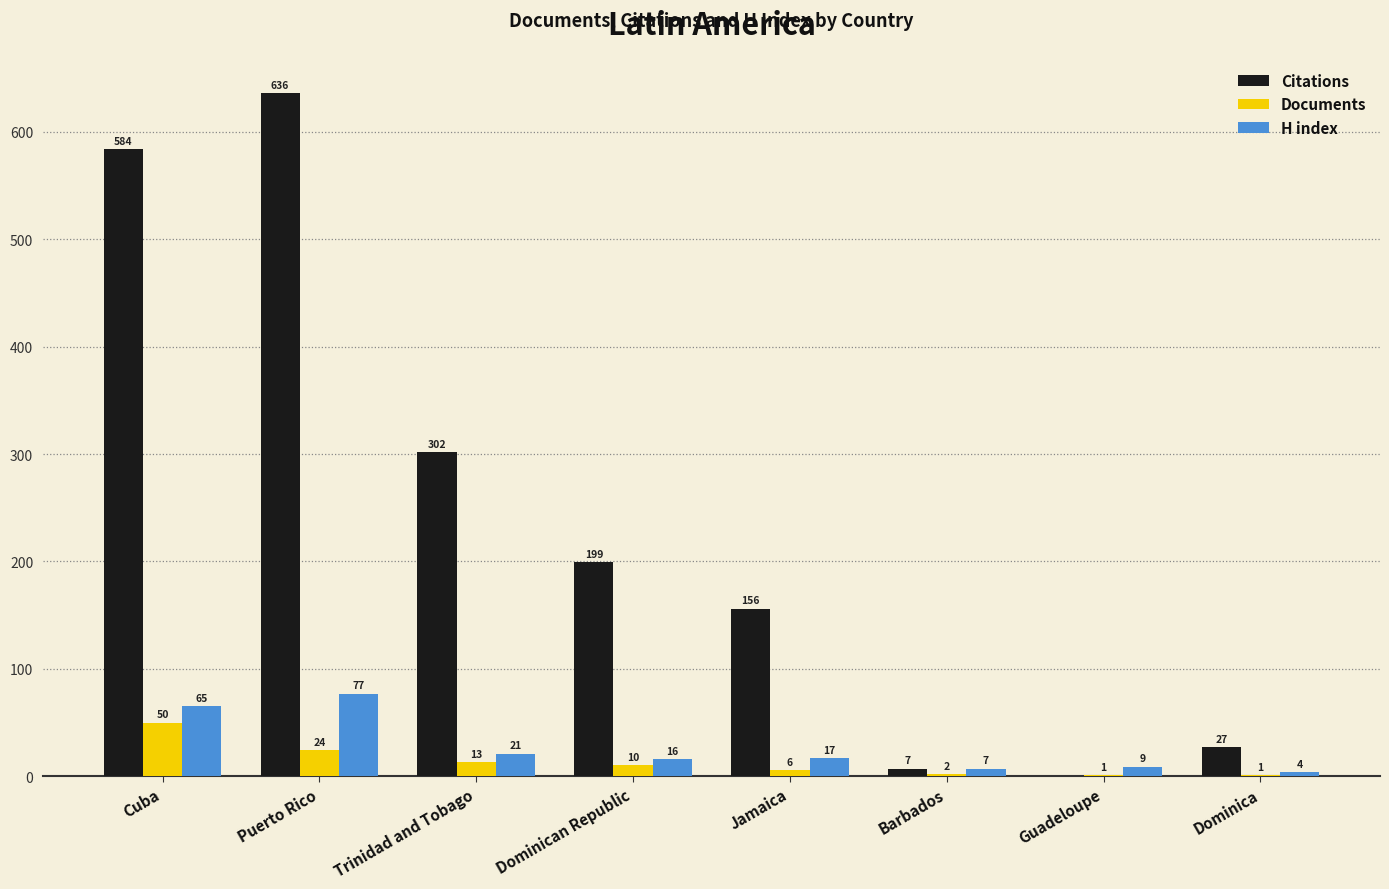

Read the Documents value at Puerto Rico, to the nearest 5.

25